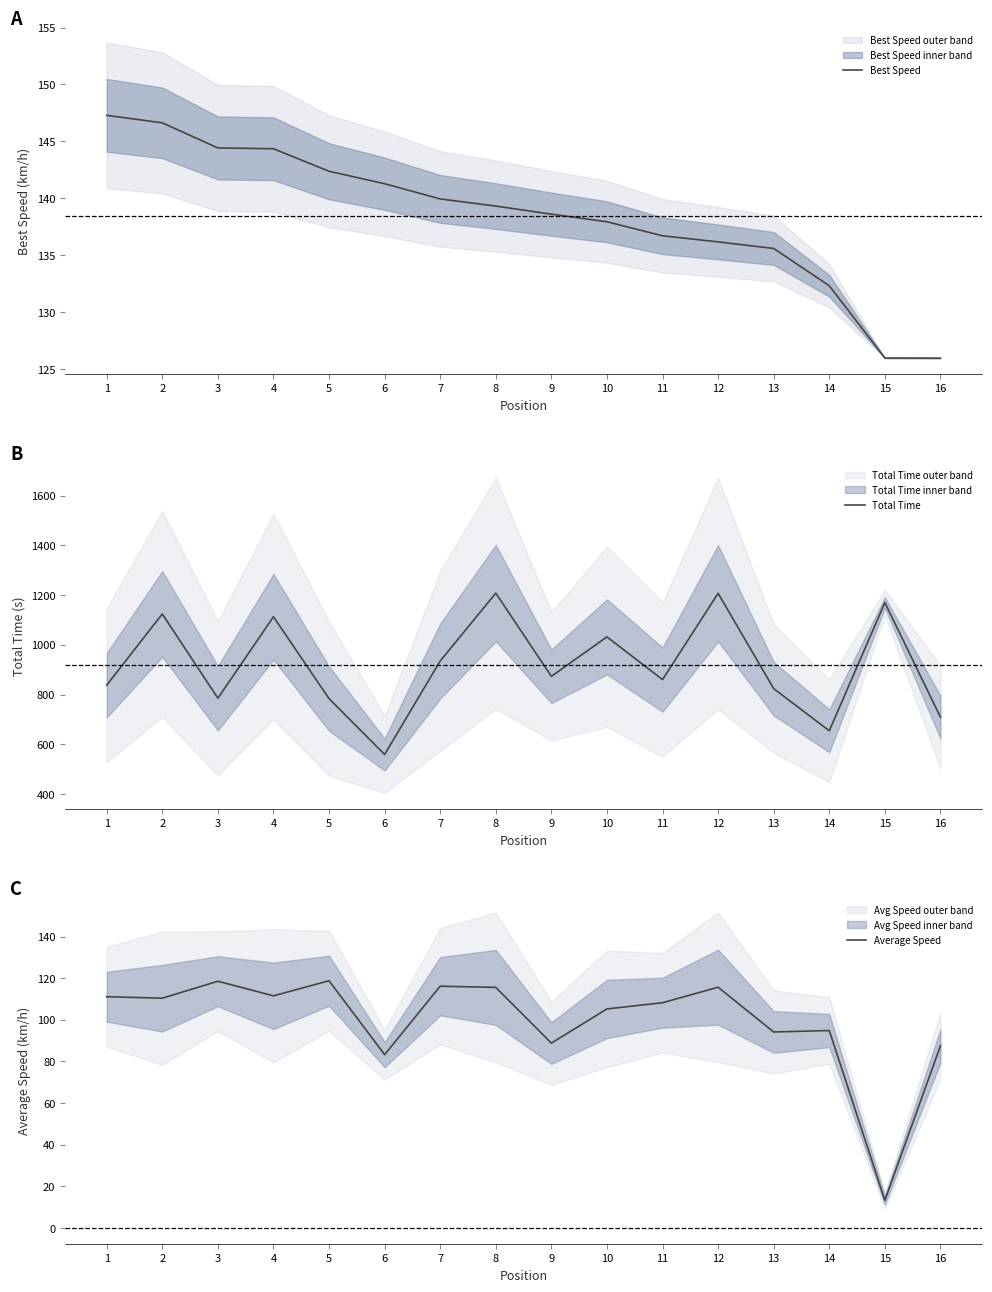

How many lines are shown in the chart?

3